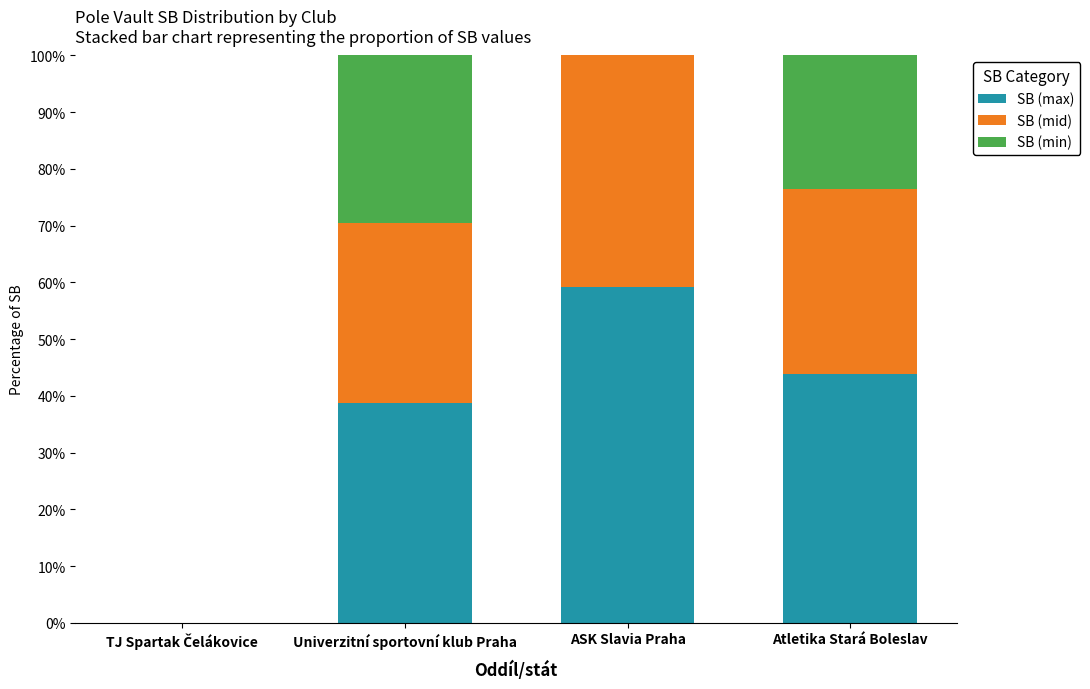

True or false: SB (max) has a value of 59.2 at ASK Slavia Praha.

True